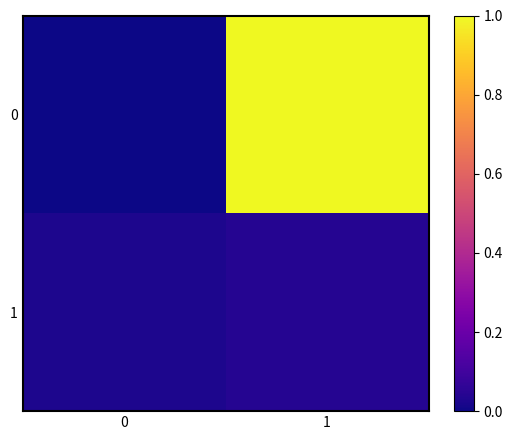

Rank the series by their maximum value, from lowest to highest.

1, 0